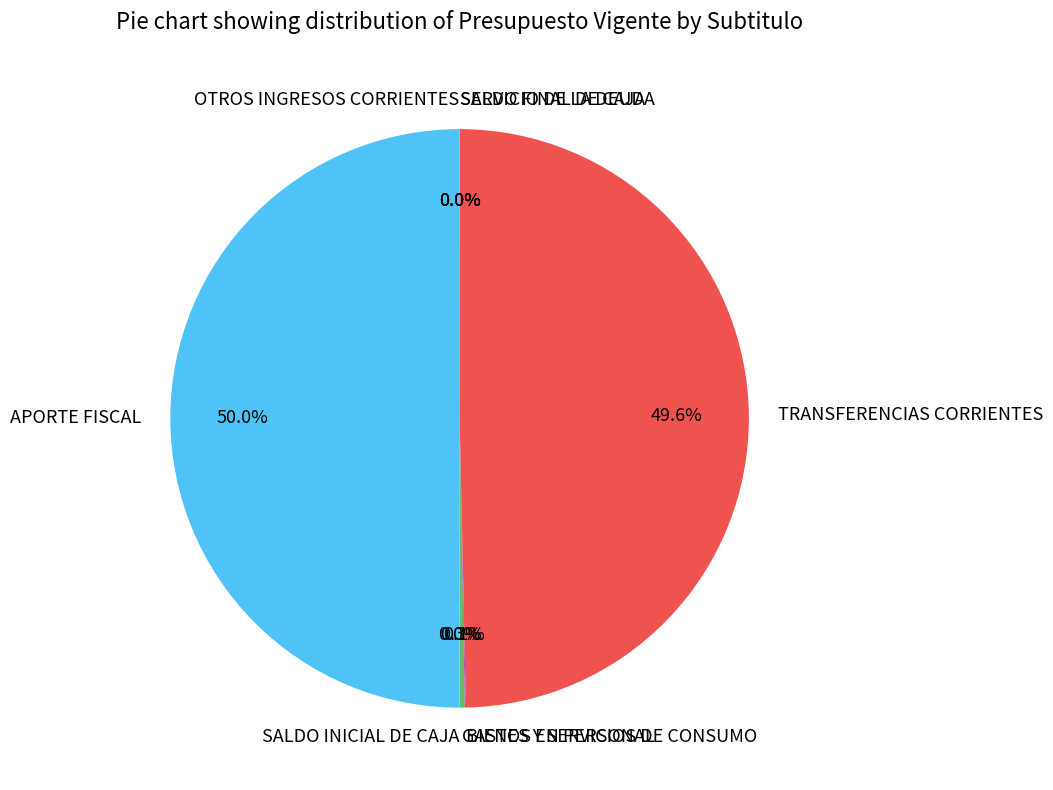

Approximately how many times larger is the value at TRANSFERENCIAS CORRIENTES compared to APORTE FISCAL?

1.0